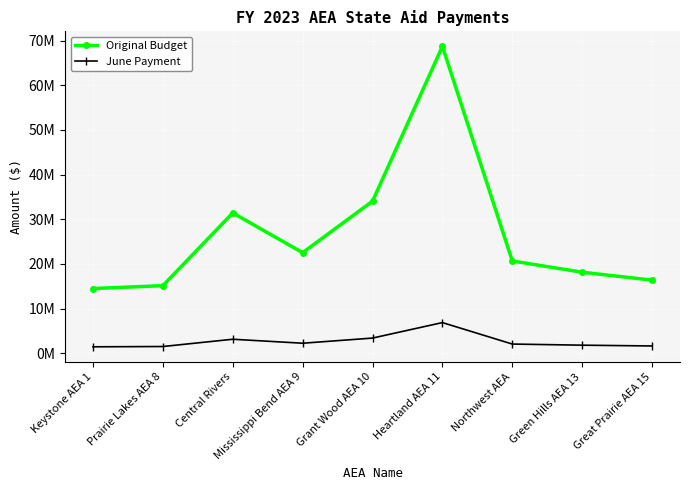

The June Payment series shows 1594478 at Grant Wood AEA 10. True or false?

False